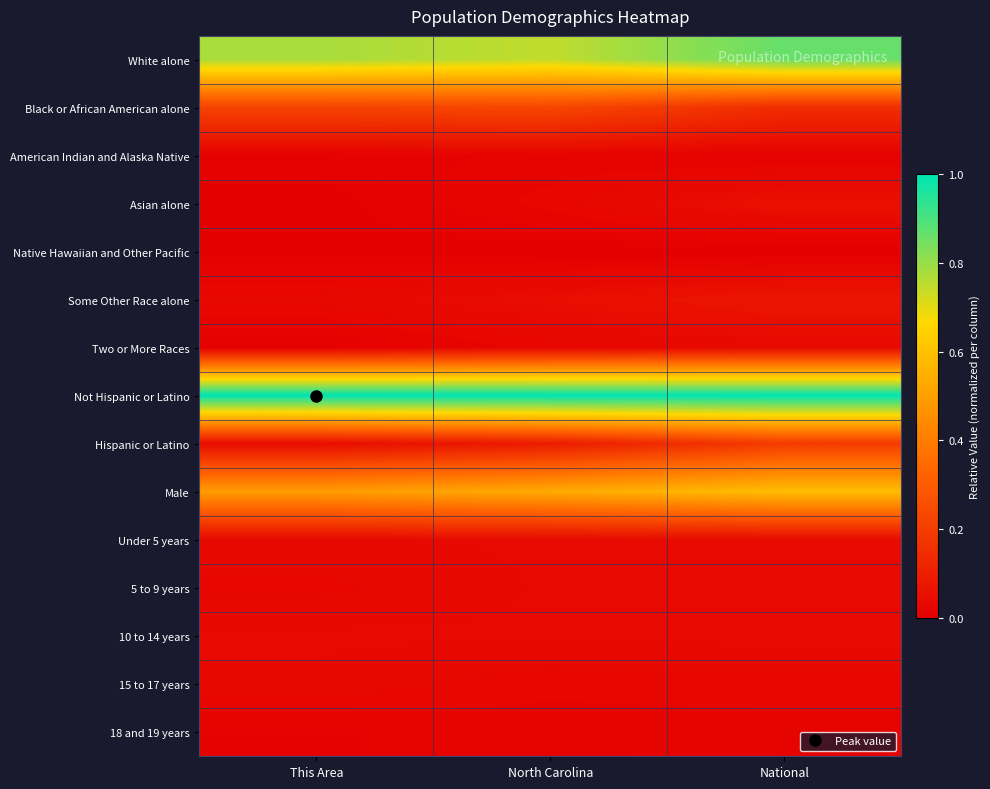

Which has a higher value, This Area or North Carolina?

This Area